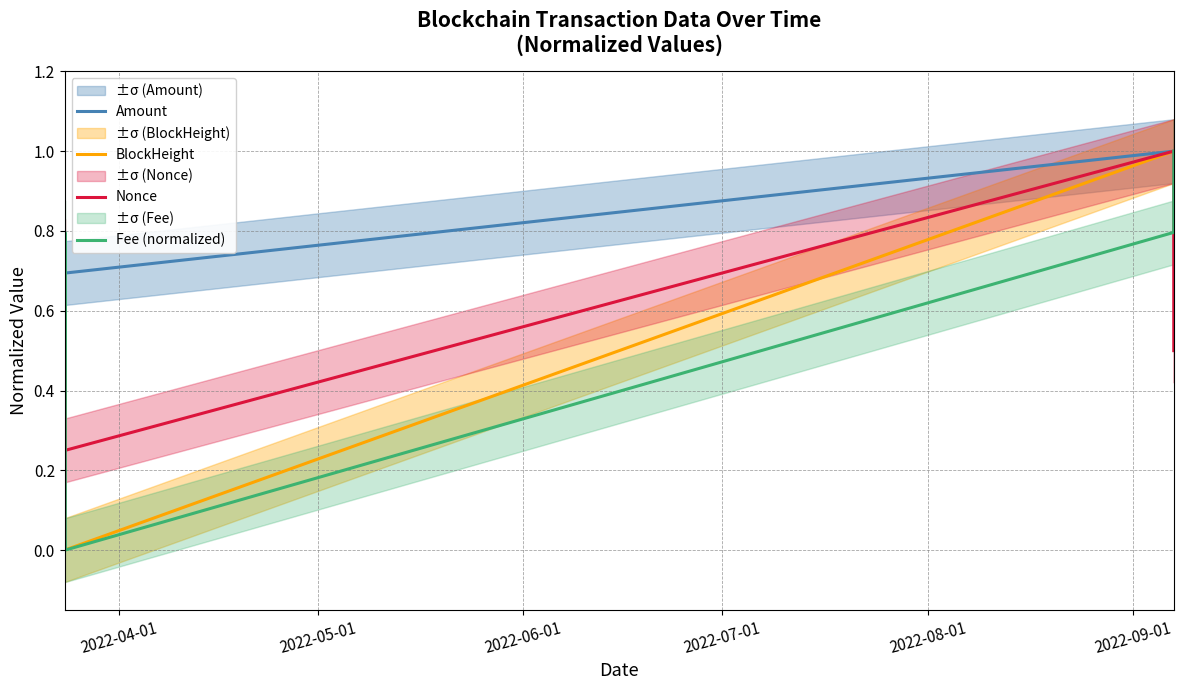

How many interior local peaks does the Amount series have?

2